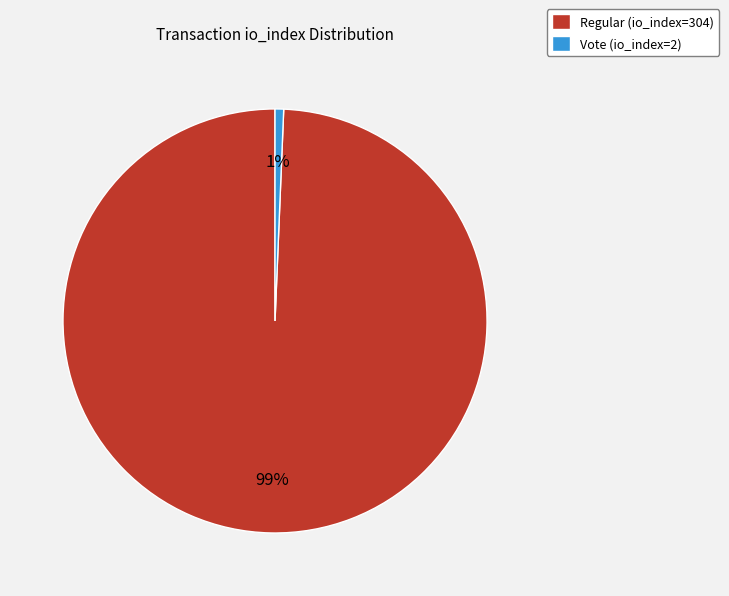

To the nearest percent, what is the combined percentage of Regular (io_index=304) and Vote (io_index=2)?

100%